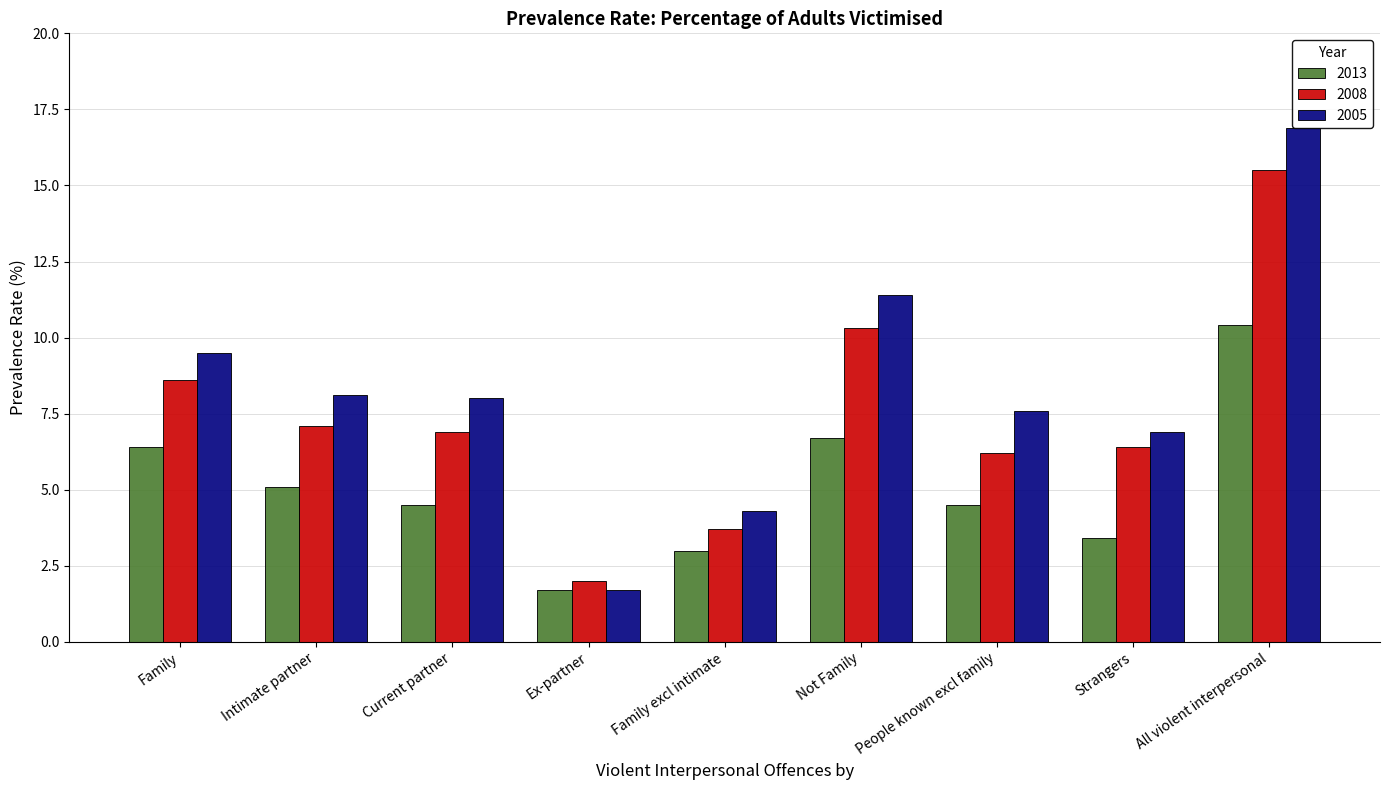

List the series in order of their peak value, lowest first.

2013, 2008, 2005